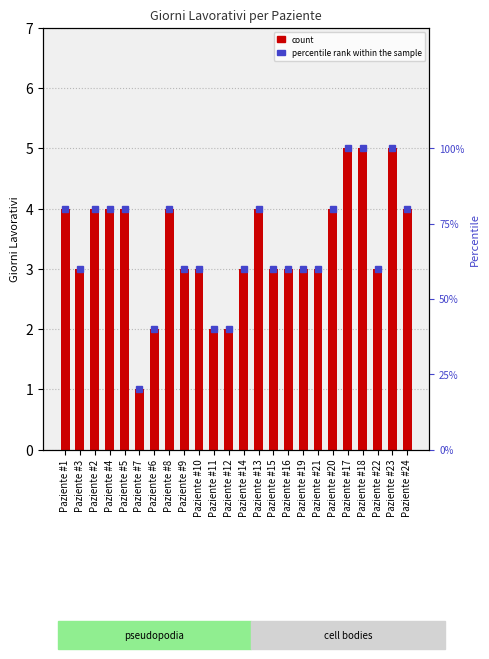

List the series in order of their overall mean, lowest first.

count, percentile rank within the sample